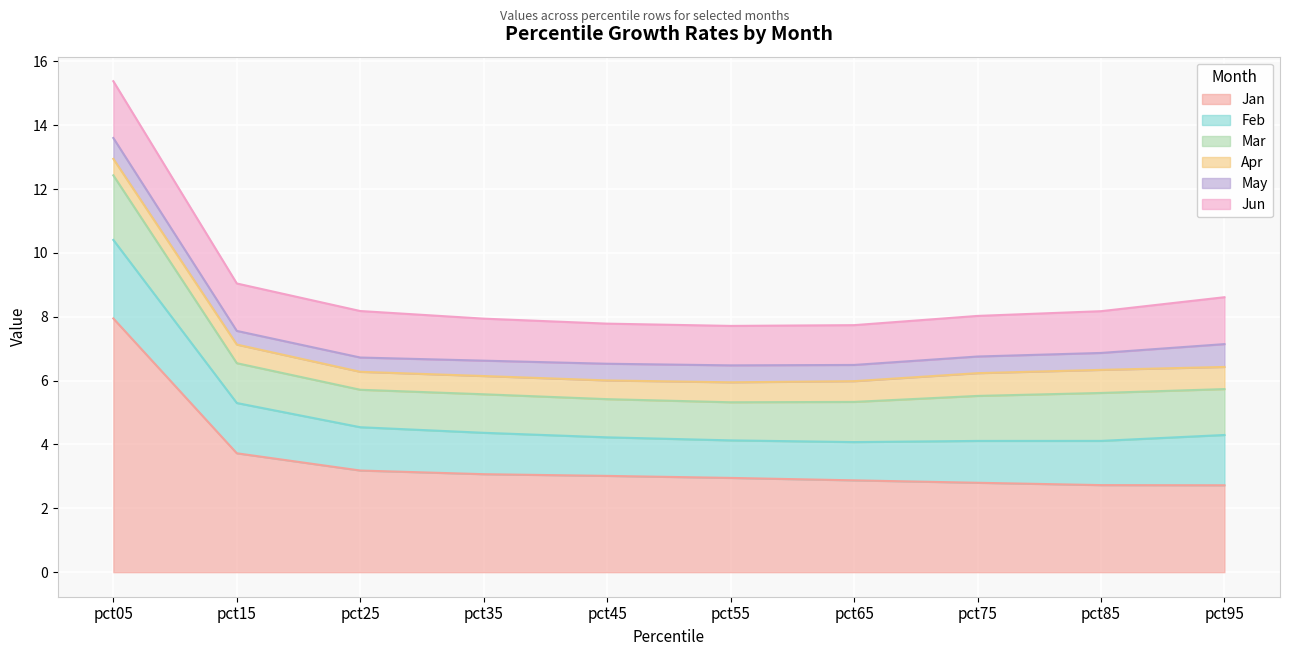

What is the spread (max minus min) of values at pct35?

2.6